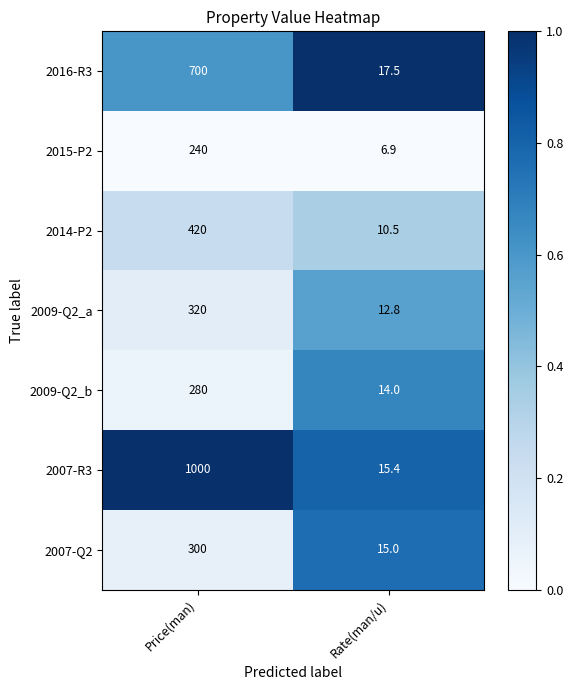

What is the spread (max minus min) of values at Rate(man/u)?

10.6